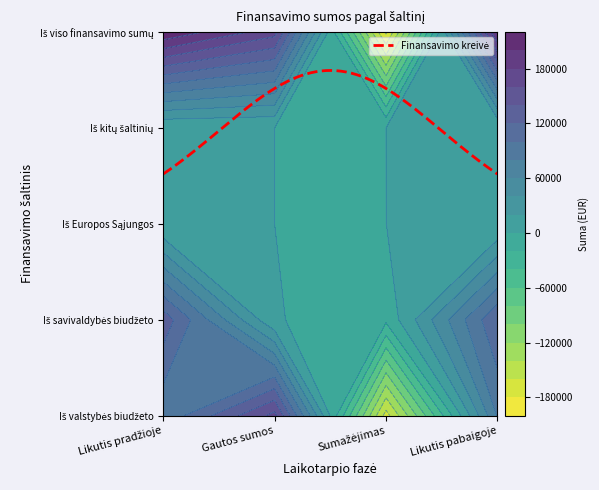

What is the total value across all series at Likutis pabaigoje?

403403.2